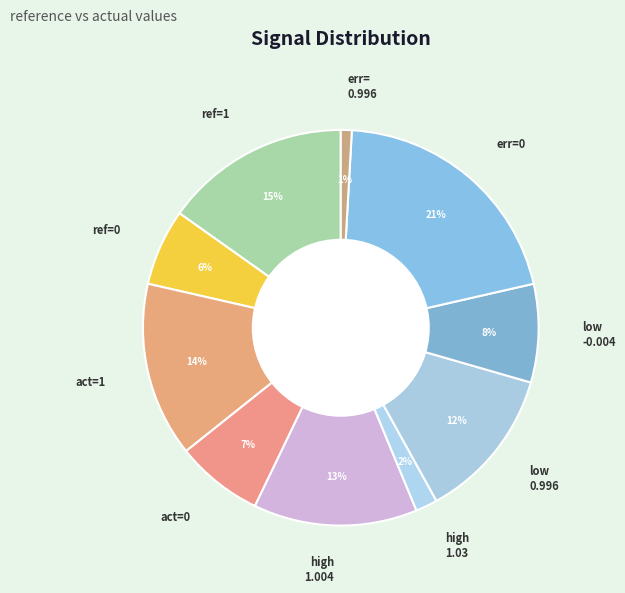

To the nearest percent, what portion does high 1.03 represent?

2%